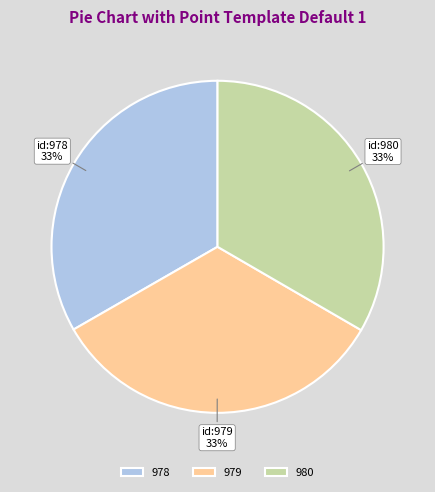

How many slices are in this pie chart?

3